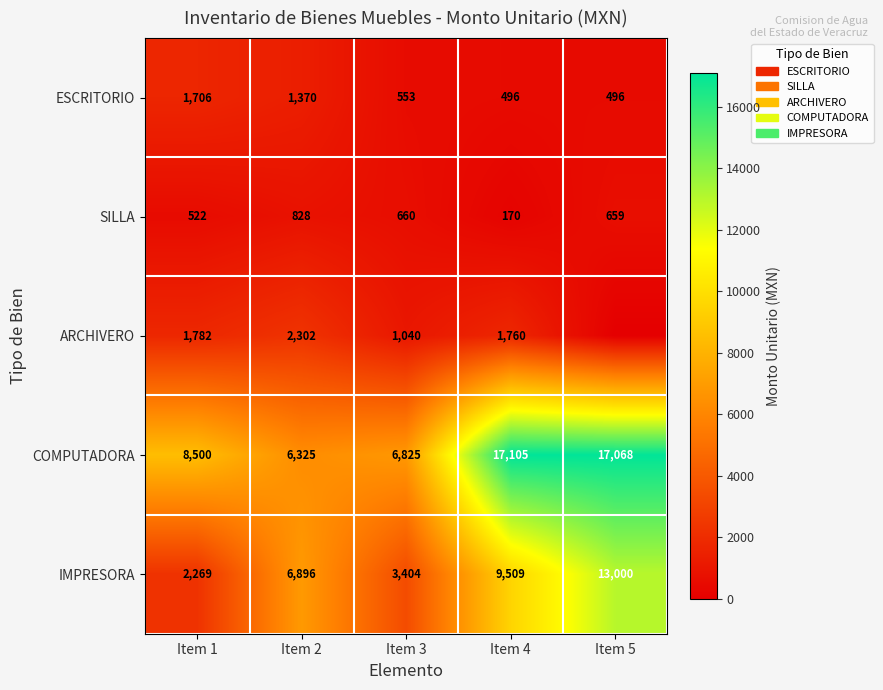

Is it true that IMPRESORA equals 3769.4 at Item 1?

False